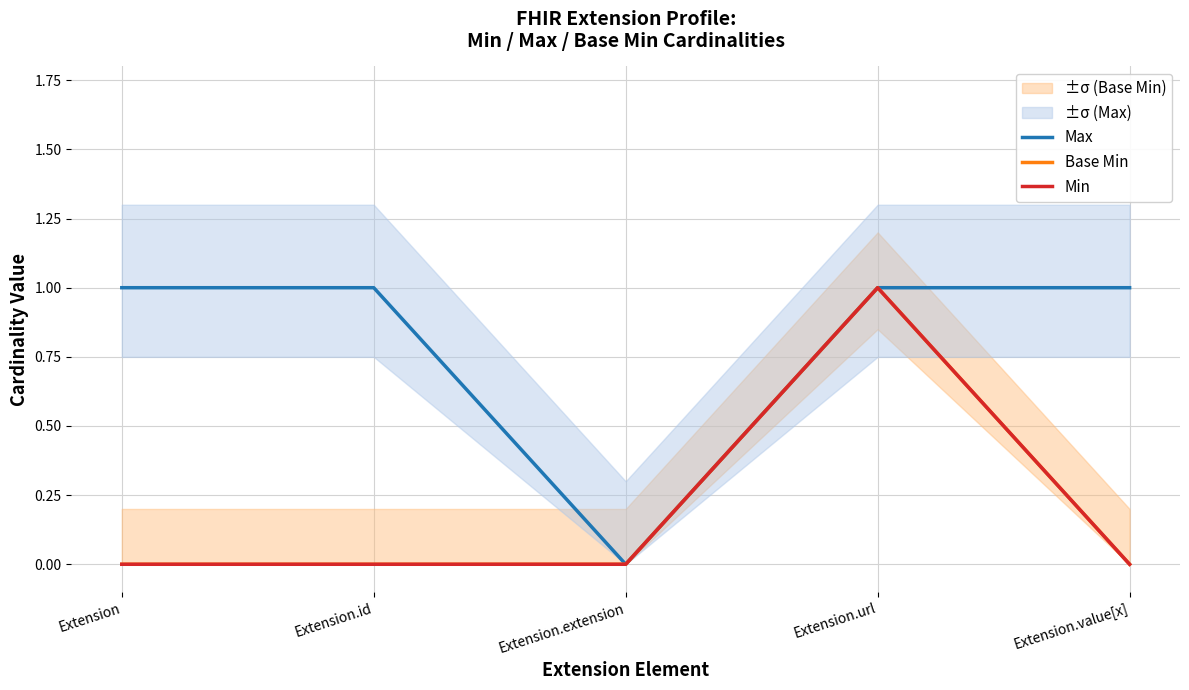

True or false: Min and Base Min intersect in this chart.

False